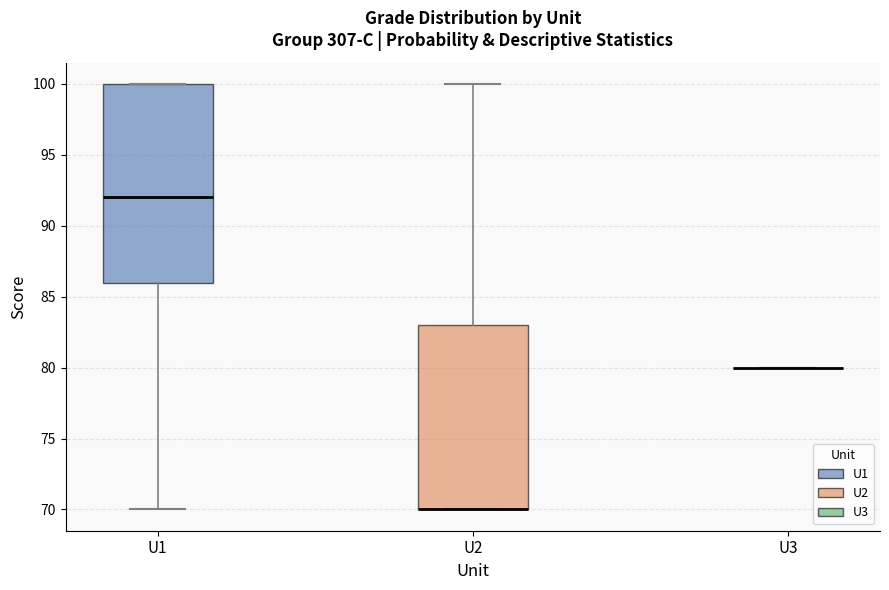

Where is the upper edge of the box for U2 on the y-axis? The values are not printed on the chart, so give them approximately, as read against the axis.

83